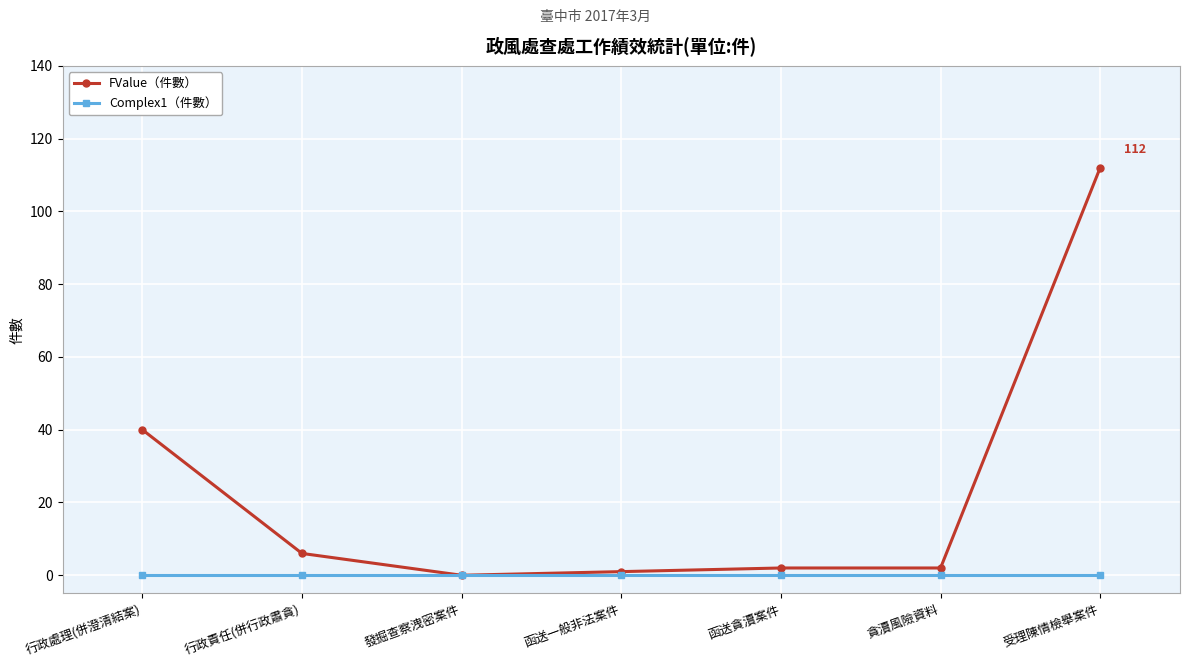

What is the difference between the highest and lowest values at 行政責任(併行政肅貪)?

6